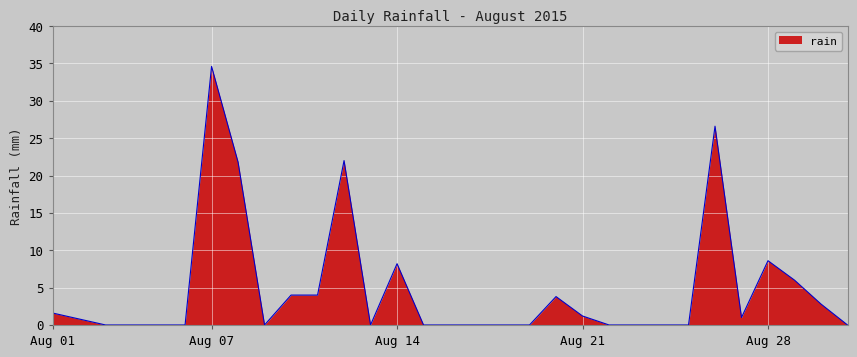

What is the maximum value shown in the chart?

34.6